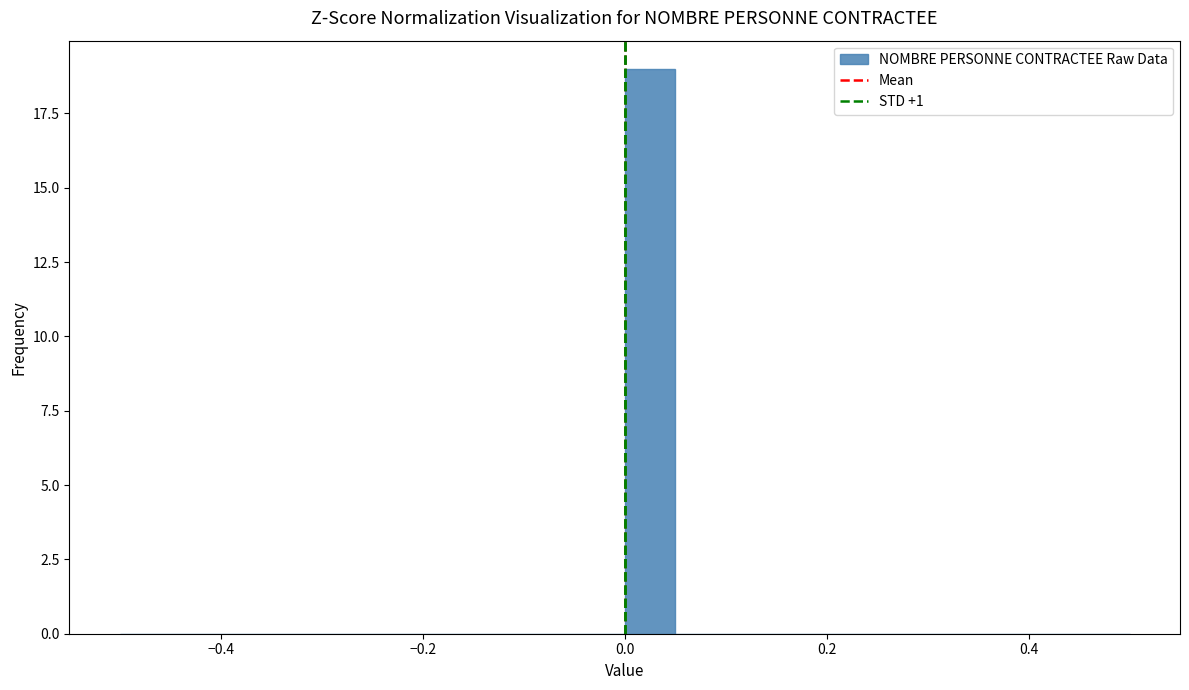

Read against the x-axis, roughly where is the centre of the tallest bar?

0.02